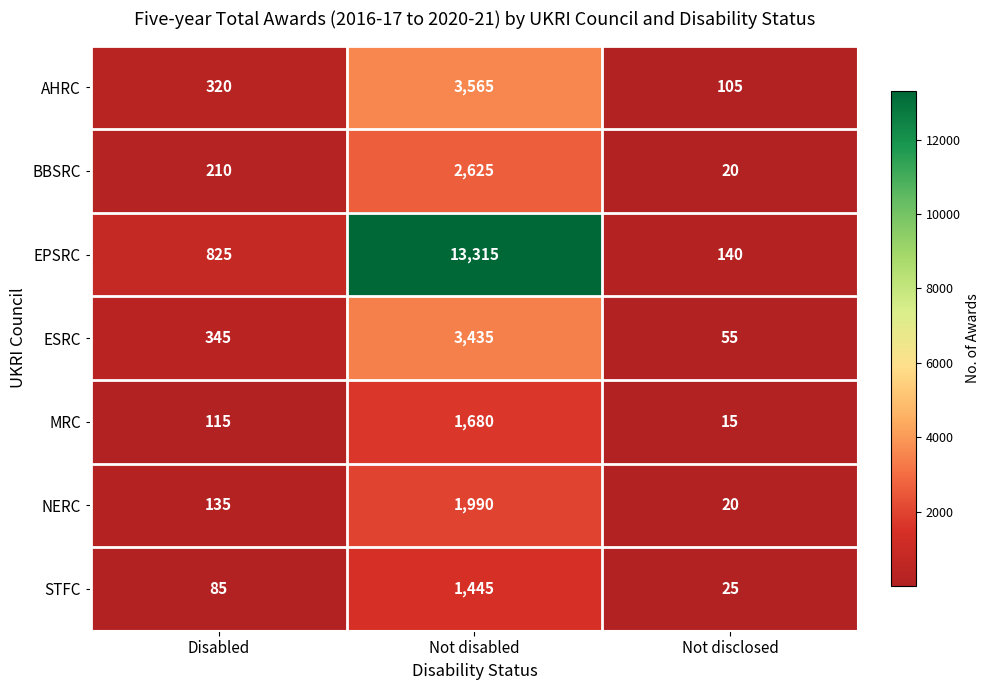

Reading left to right, what are all the values shown in this chart?

AHRC: Disabled=320	Not disabled=3565	Not disclosed=105
BBSRC: Disabled=210	Not disabled=2625	Not disclosed=20
EPSRC: Disabled=825	Not disabled=13315	Not disclosed=140
ESRC: Disabled=345	Not disabled=3435	Not disclosed=55
MRC: Disabled=115	Not disabled=1680	Not disclosed=15
NERC: Disabled=135	Not disabled=1990	Not disclosed=20
STFC: Disabled=85	Not disabled=1445	Not disclosed=25